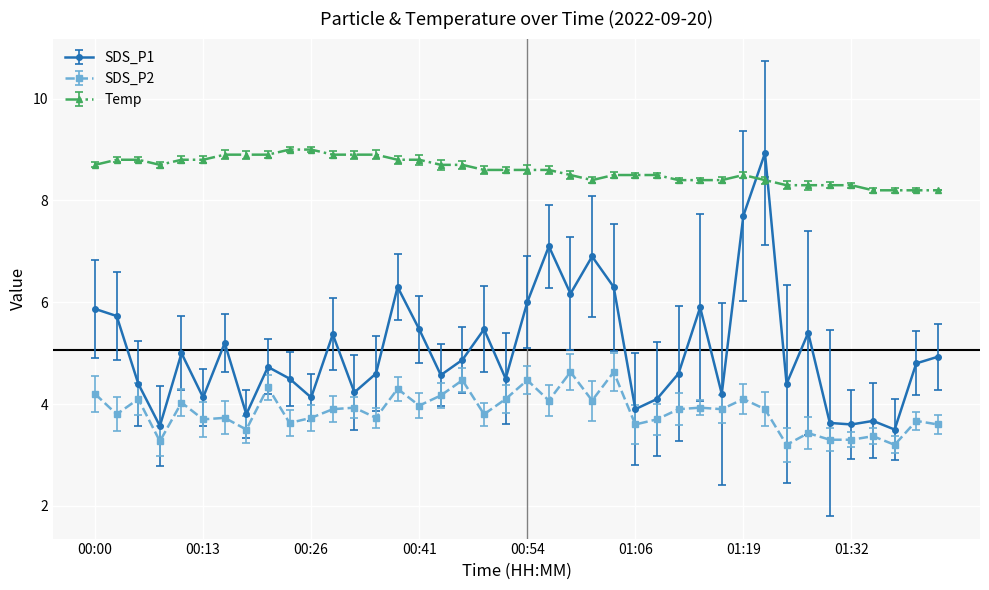

At how many categories does at least one series exceed 3?

40